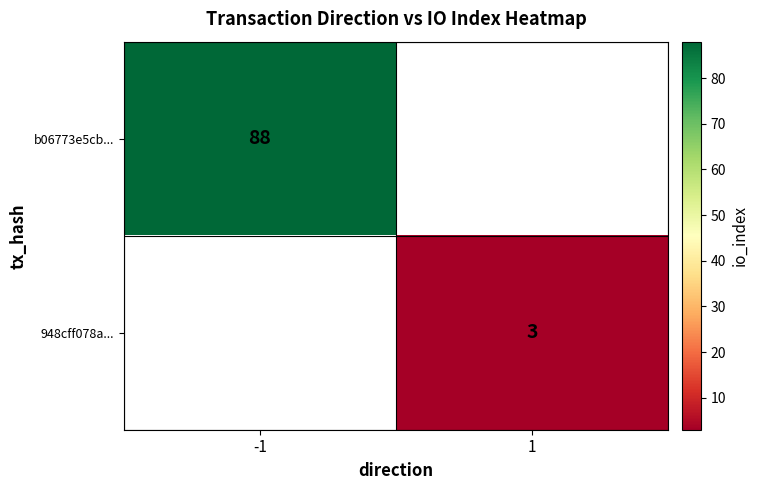

Is the value of 948cff078a... at 1 greater than the value of b06773e5cb... at -1?

No